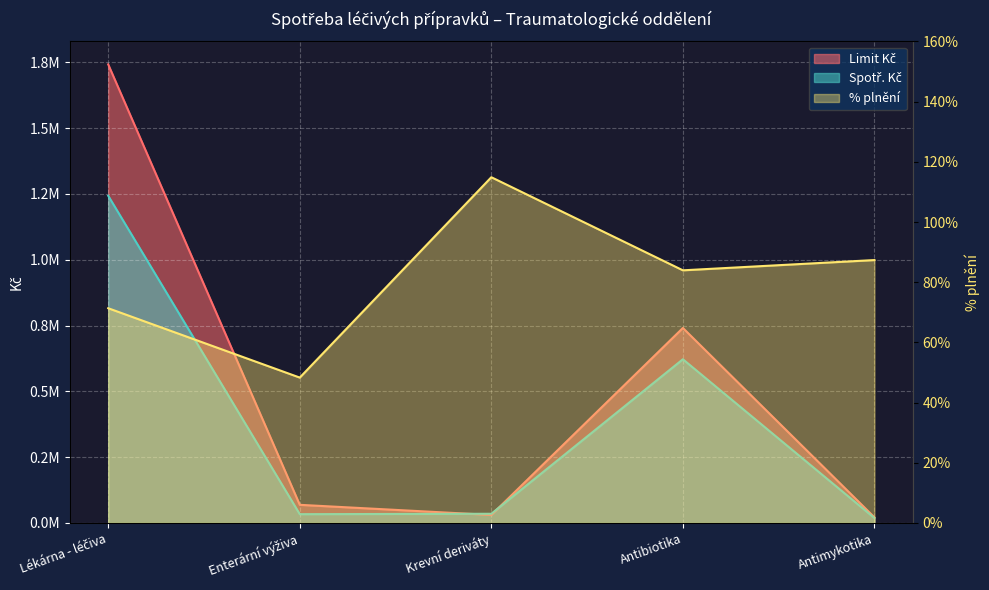

What is the label of the 3rd point from the right?

Krevní deriváty